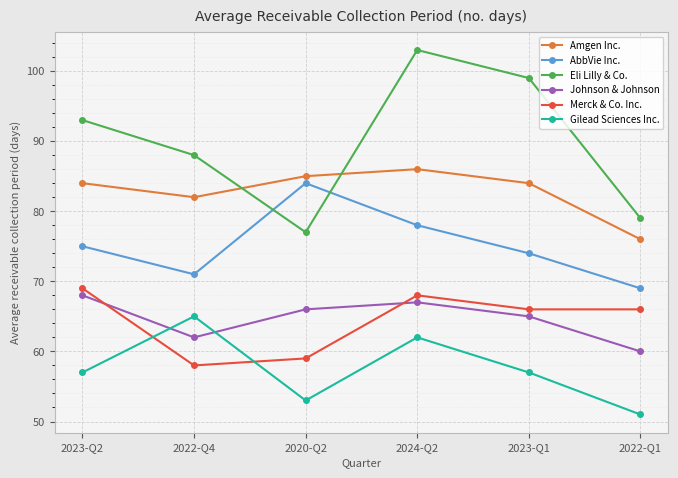

What is the maximum value for Gilead Sciences Inc.?

65